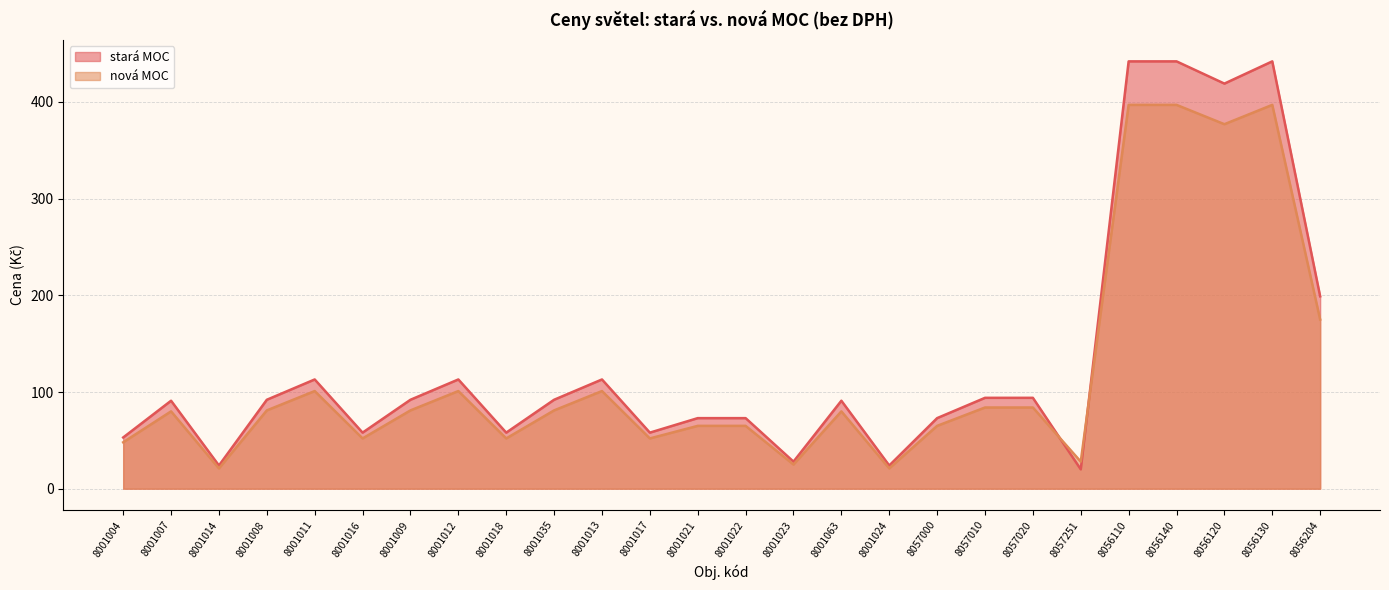

Which series changed the most between 8001011 and 8001024?

stará MOC